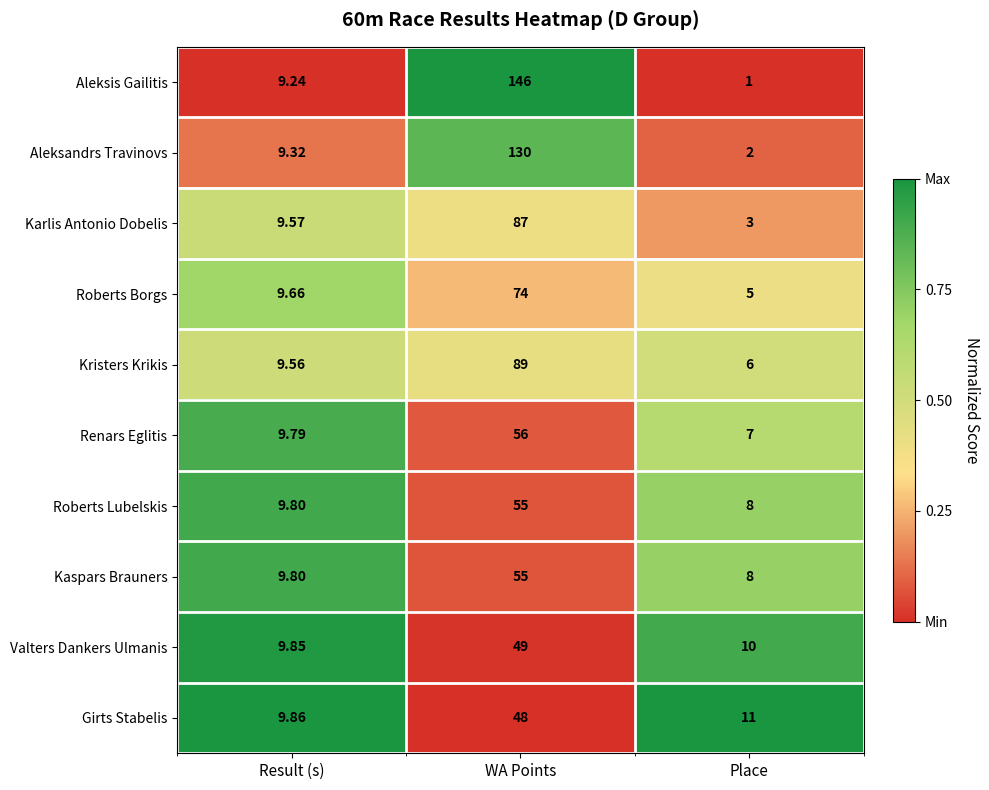

Is the value of Girts Stabelis at Place greater than the value of Aleksis Gailitis at WA Points?

No